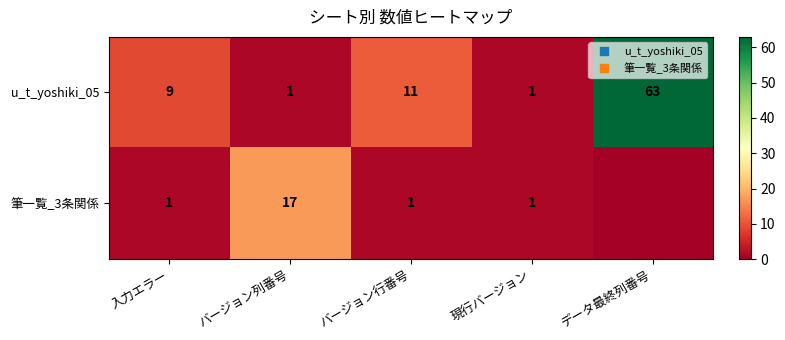

Between バージョン列番号 and データ最終列番号, which series saw the biggest shift?

u_t_yoshiki_05